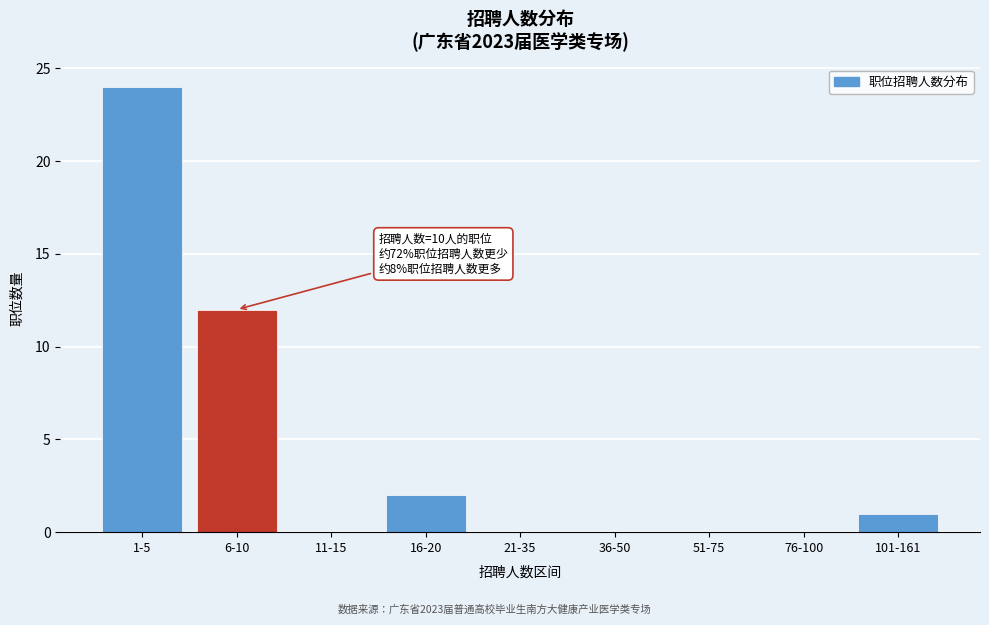

Reading right to left, transcribe all the data shown in this chart.

101-161=1	76-100=0	51-75=0	36-50=0	21-35=0	16-20=2	11-15=0	6-10=12	1-5=24